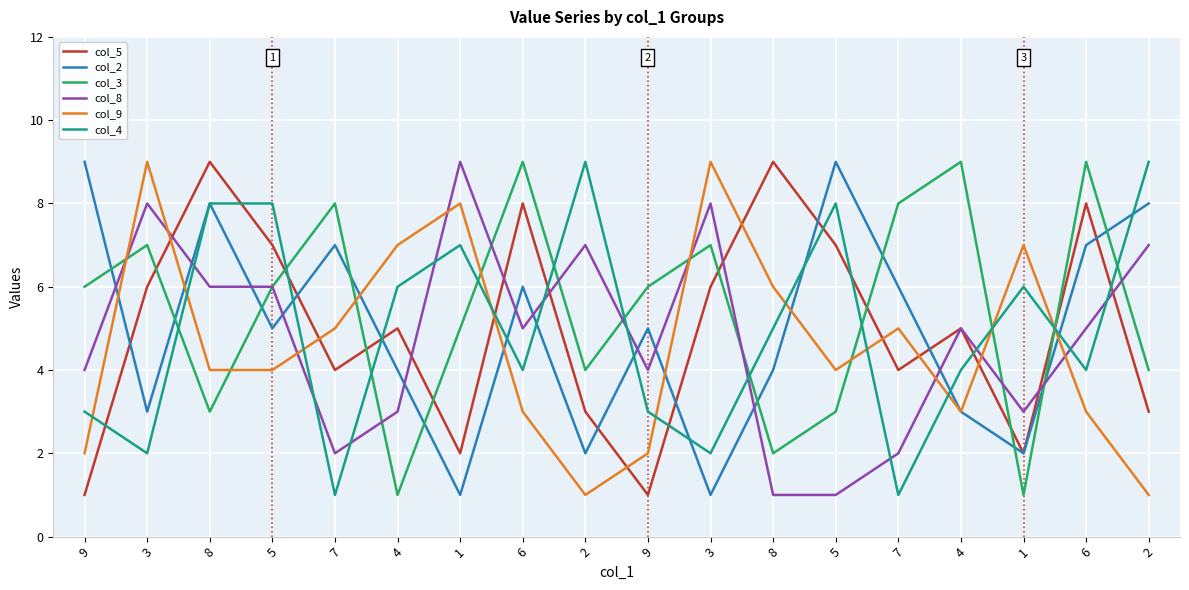

Which series changed the most between 5 and 9?

col_5